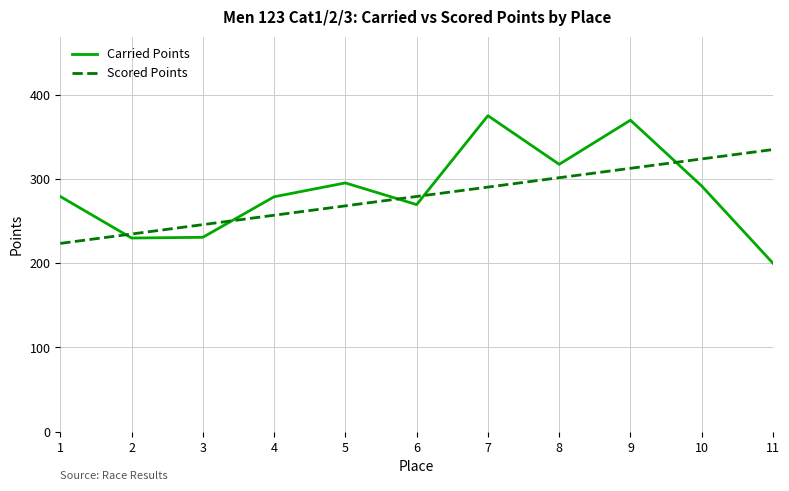

What is the maximum value shown in the chart?

375.3